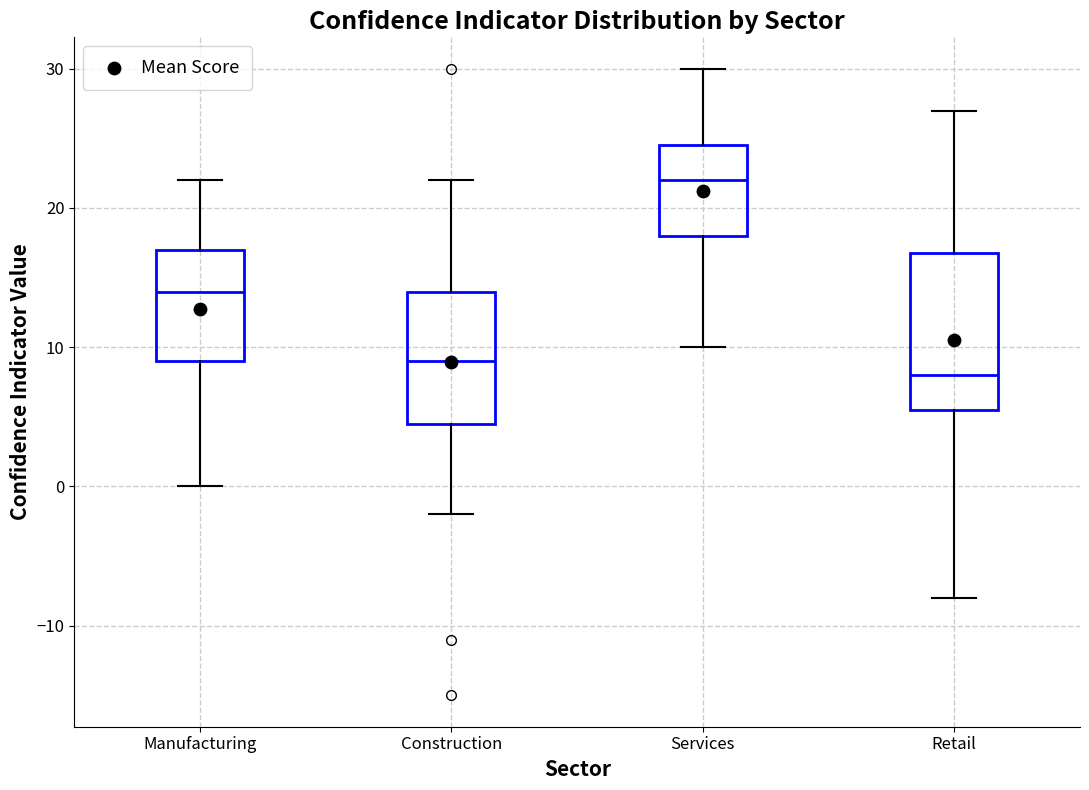

Where does the lower whisker of the box for Manufacturing end on the y-axis? The values are not printed on the chart, so give them approximately, as read against the axis.

0